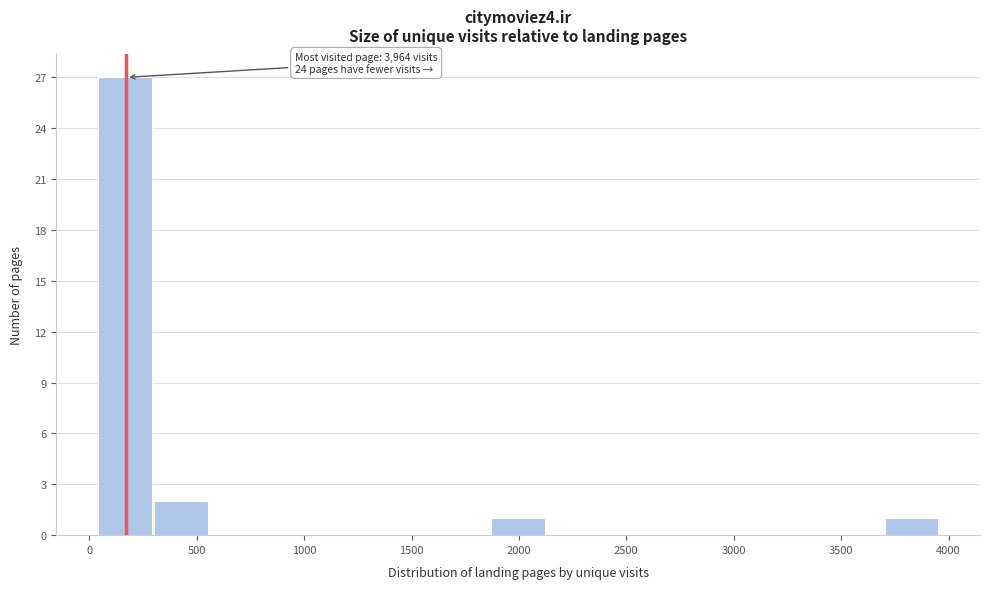

Over which range of the x-axis is the bar tallest?

50 to 300